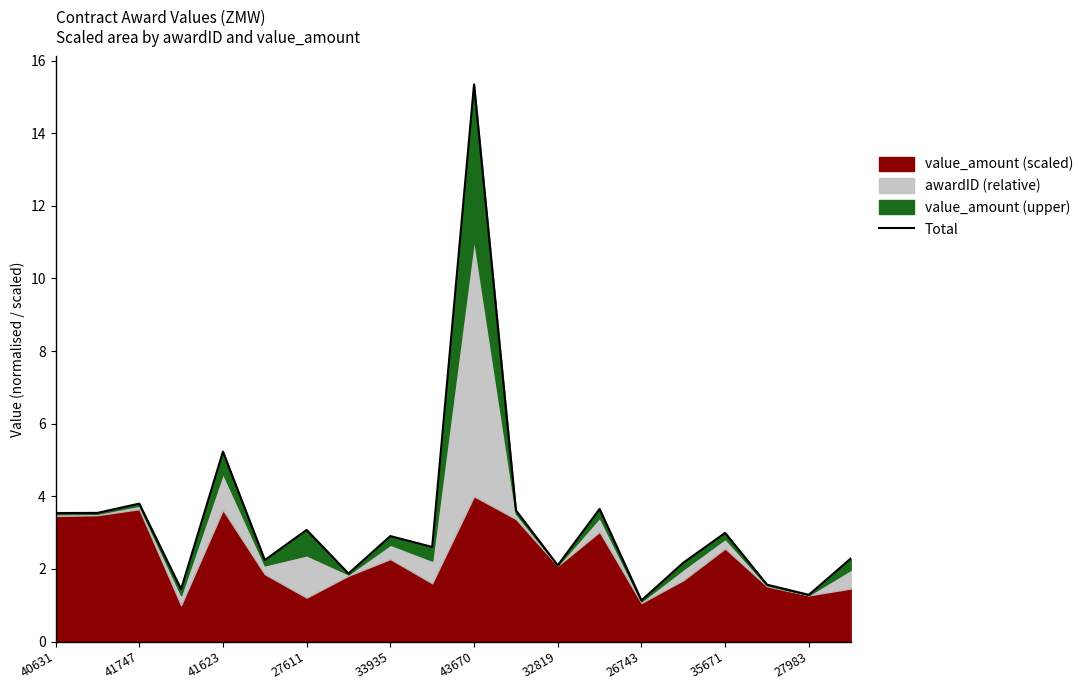

What position from the left is 43670?

6